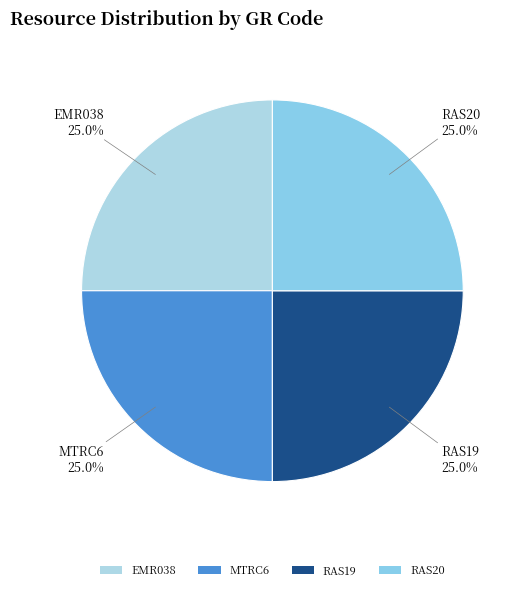

Does RAS20 represent more than half of the total?

No